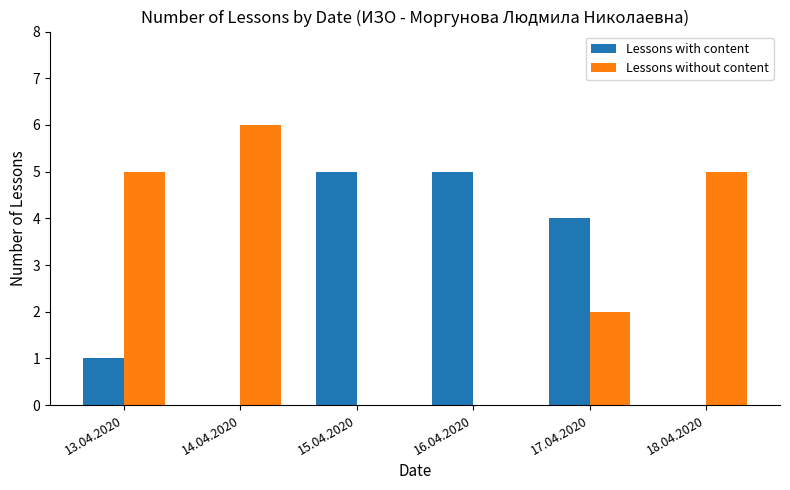

How many distinct data groups are displayed?

2